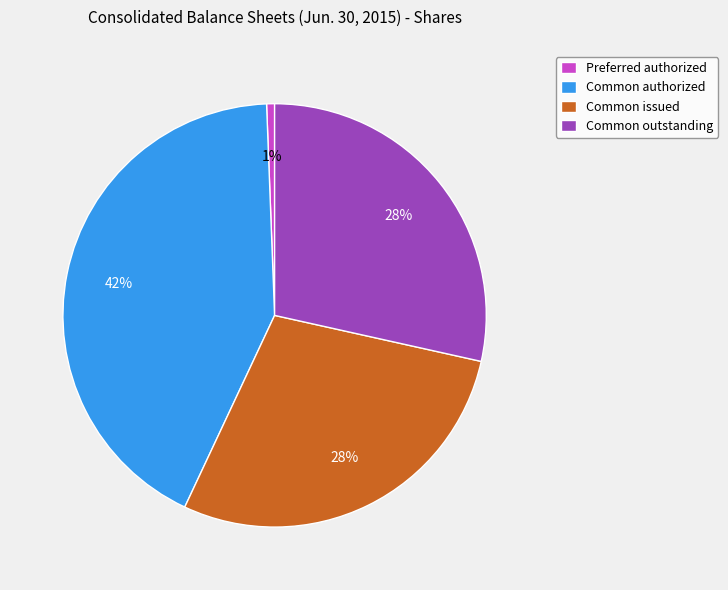

Approximately how many times larger is the value at Common issued compared to Common authorized?

0.7